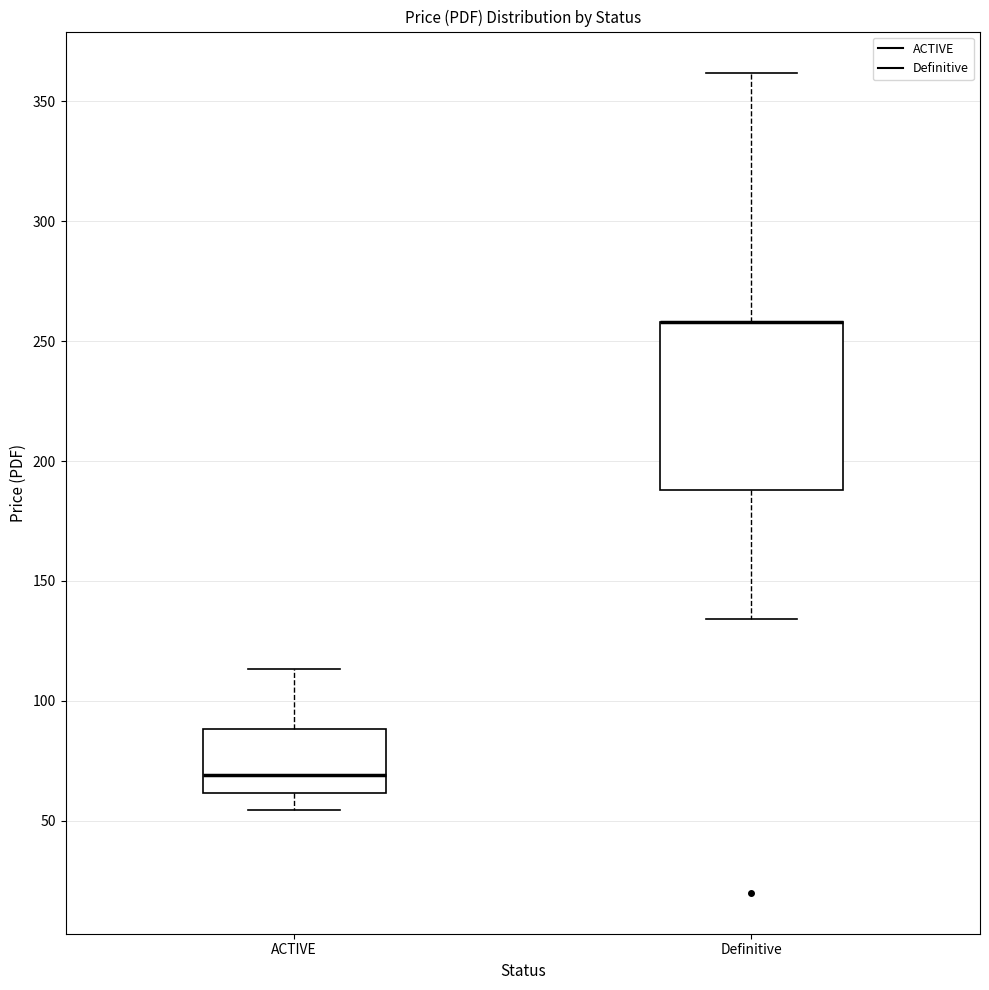

Which box is the tallest, from its lower edge to its upper edge?

Definitive